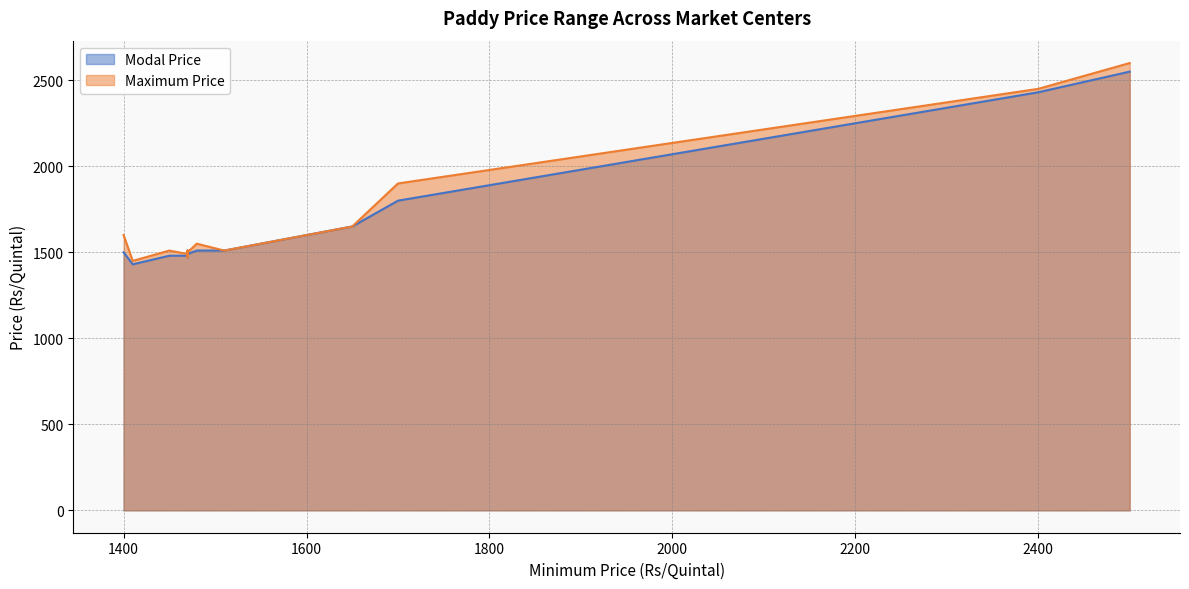

What is the lowest value of the Maximum Price series?

1450